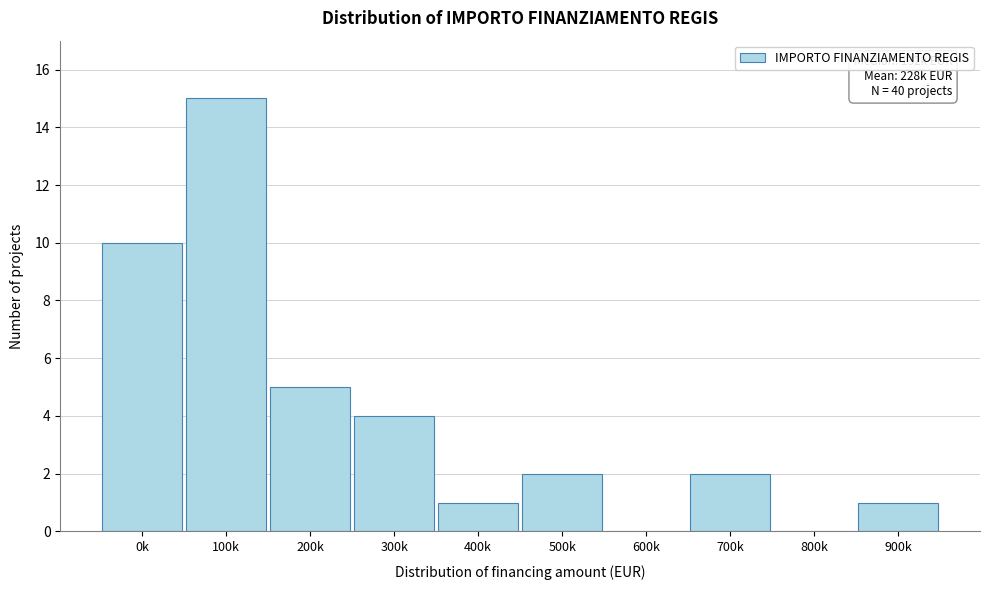

Reading right to left, list all the values displayed in this chart.

900k=1	800k=0	700k=2	600k=0	500k=2	400k=1	300k=4	200k=5	100k=15	0k=10